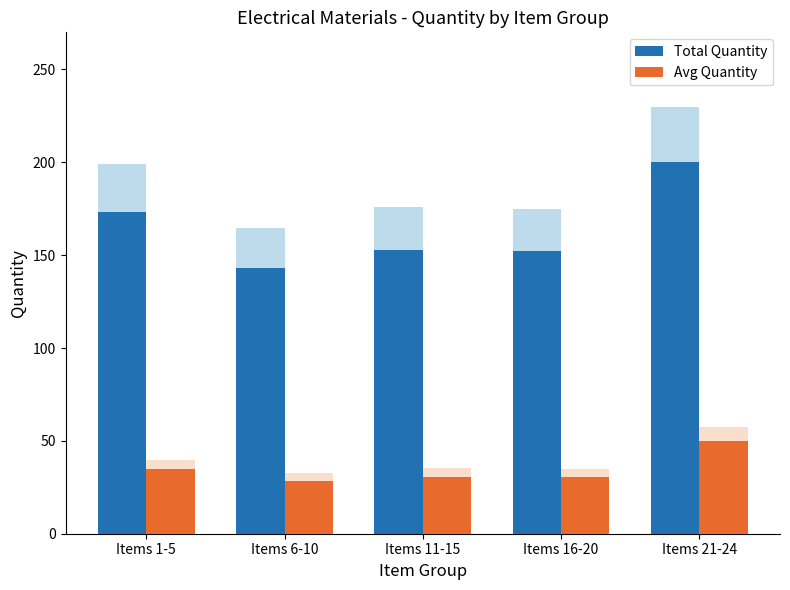

Which series has the largest total across all categories?

Total Quantity